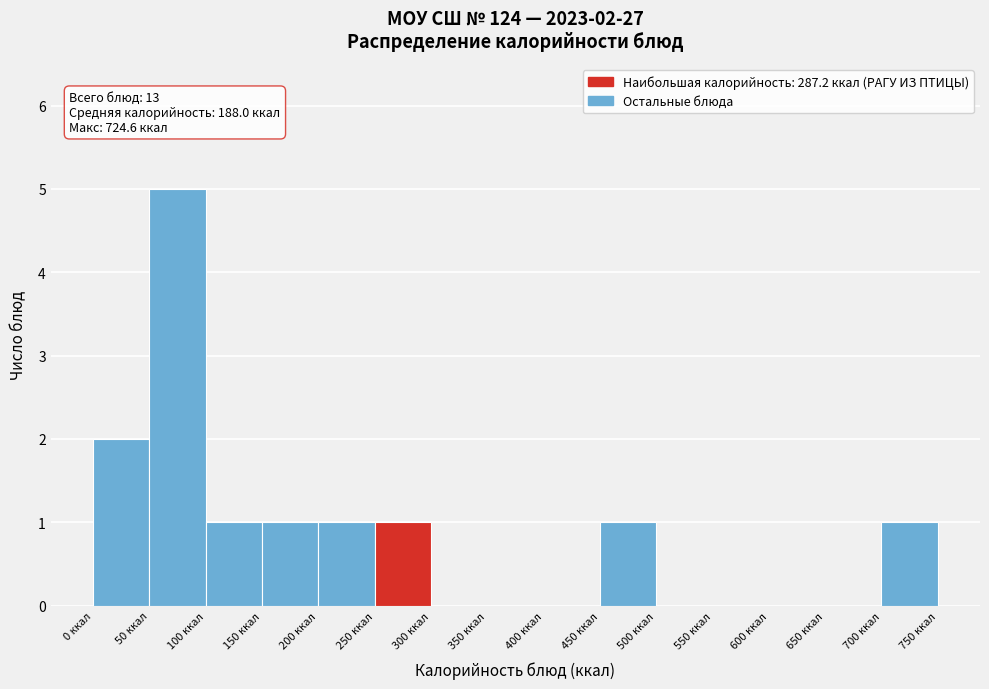

Which range on the x-axis has the tallest bar?

50 to 100